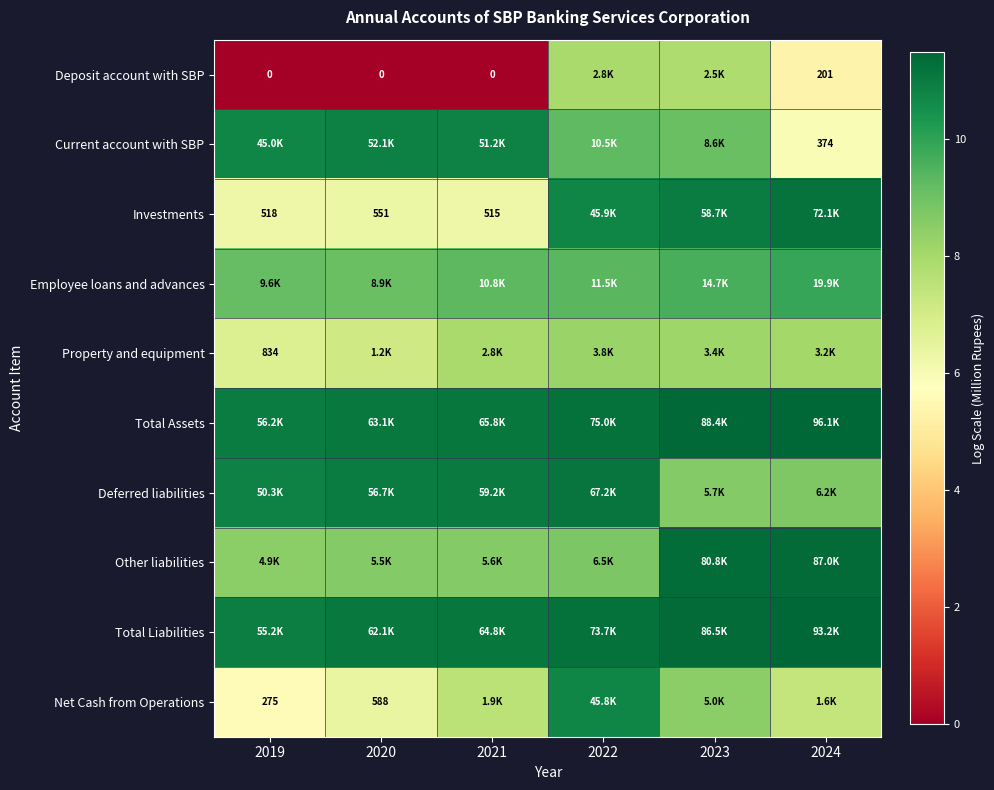

What is the average value of the Property and equipment series?

7.7